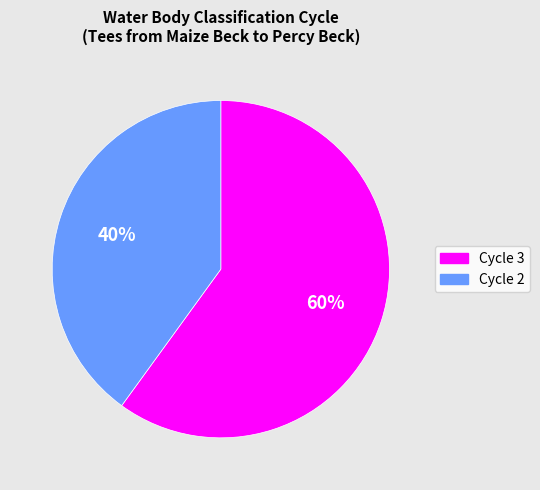

Does Cycle 3 represent more than half of the total?

Yes